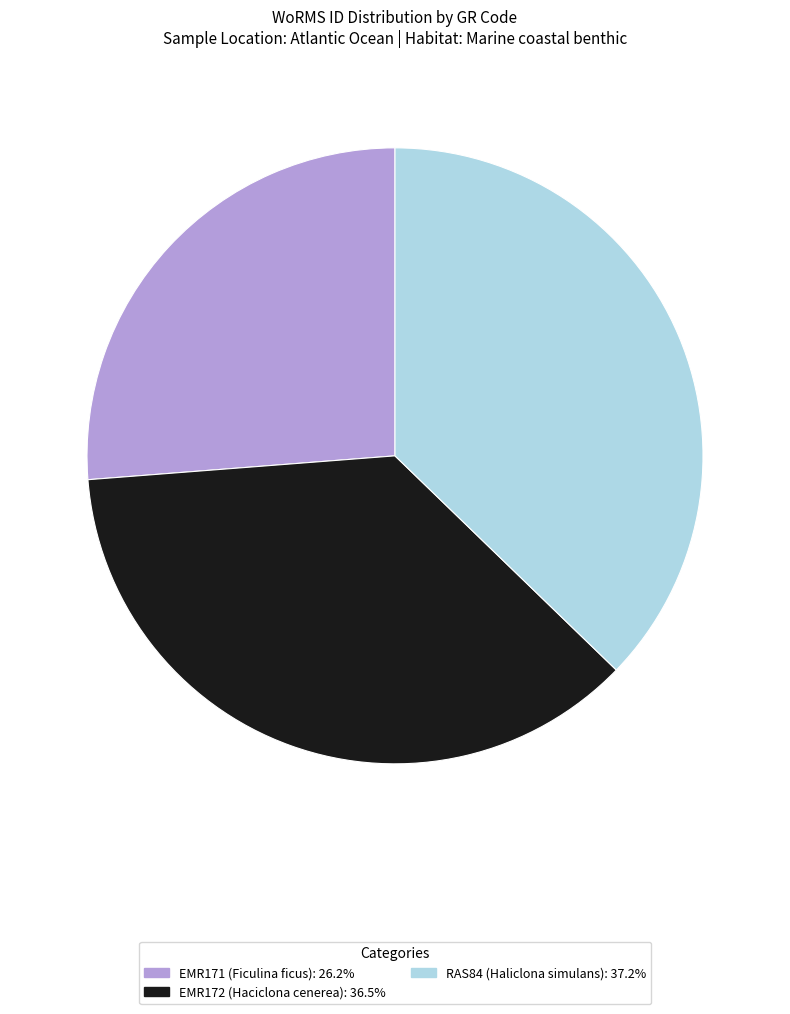

Do RAS84 (Haliclona simulans) and EMR172 (Haciclona cenerea) together represent more than half of the pie?

Yes